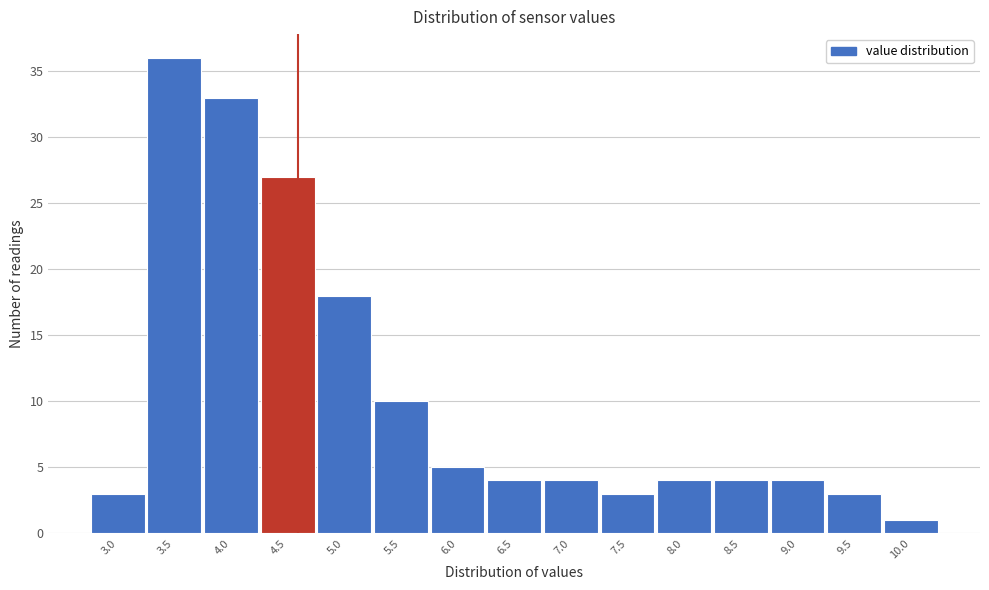

Reading right to left, list all the values displayed in this chart.

1	3	4	4	4	3	4	4	5	10	18	27	33	36	3